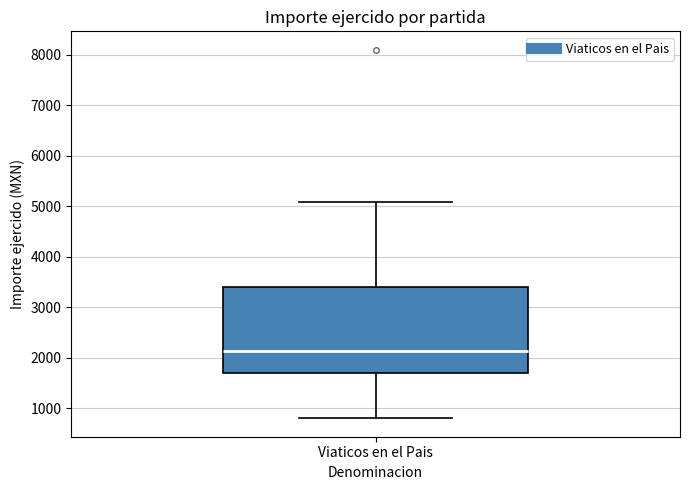

Where is the upper edge of the box for Viaticos en el Pais on the y-axis? The values are not printed on the chart, so give them approximately, as read against the axis.

3400